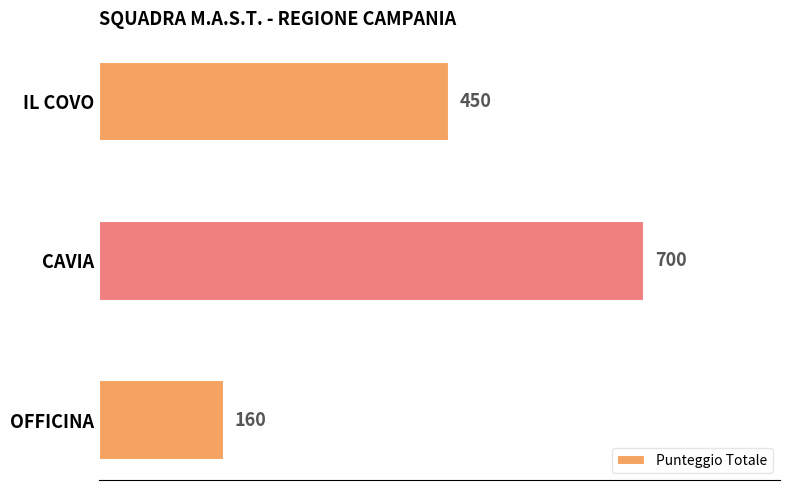

List the labels in order of value, largest first.

CAVIA, IL COVO, OFFICINA